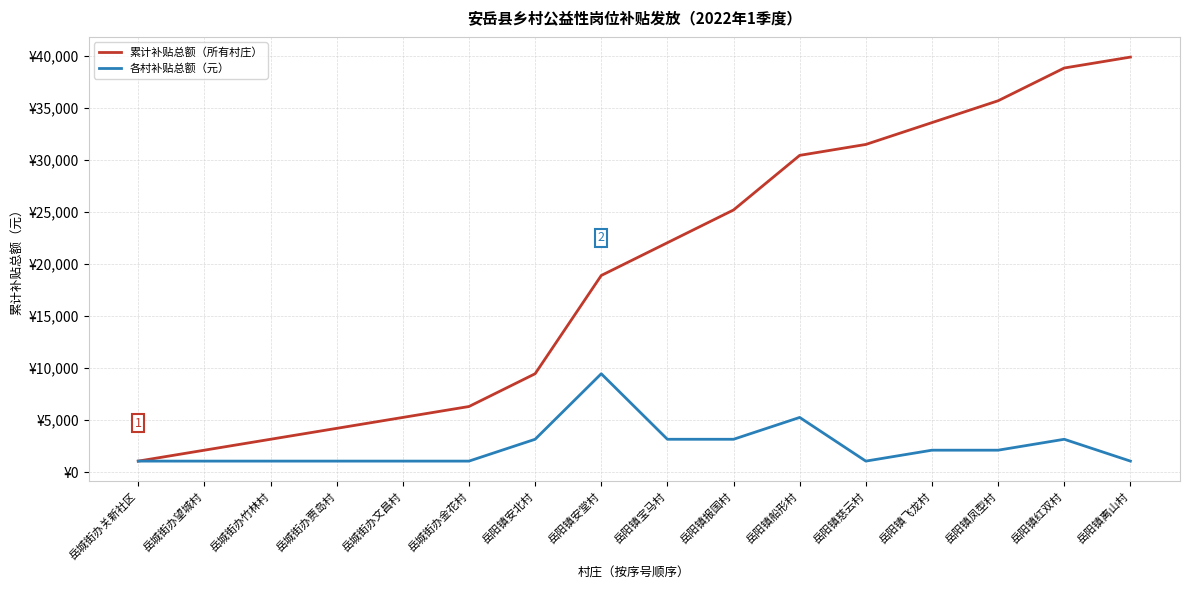

What are all the series names shown in the legend?

累计补贴总额（所有村庄）, 各村补贴总额（元）